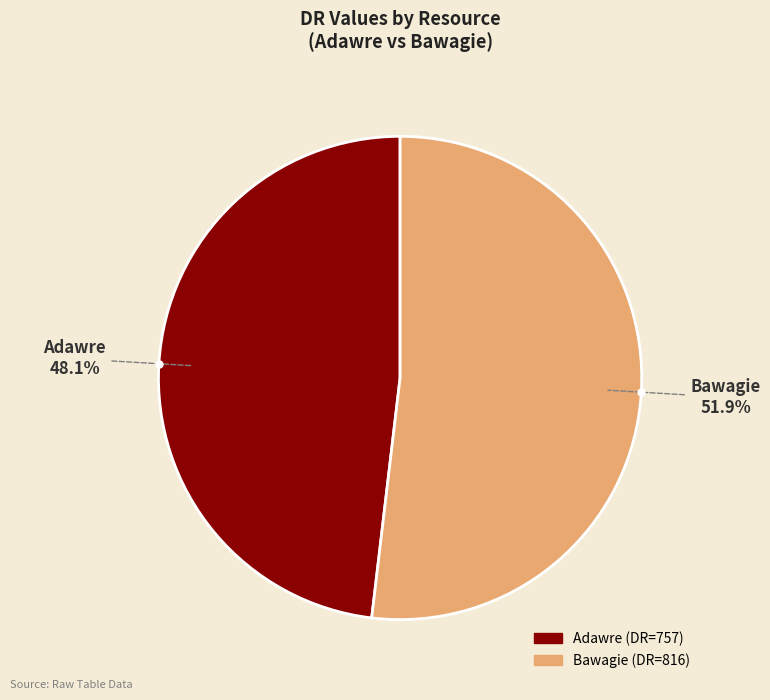

Is there a majority slice in this chart?

Yes